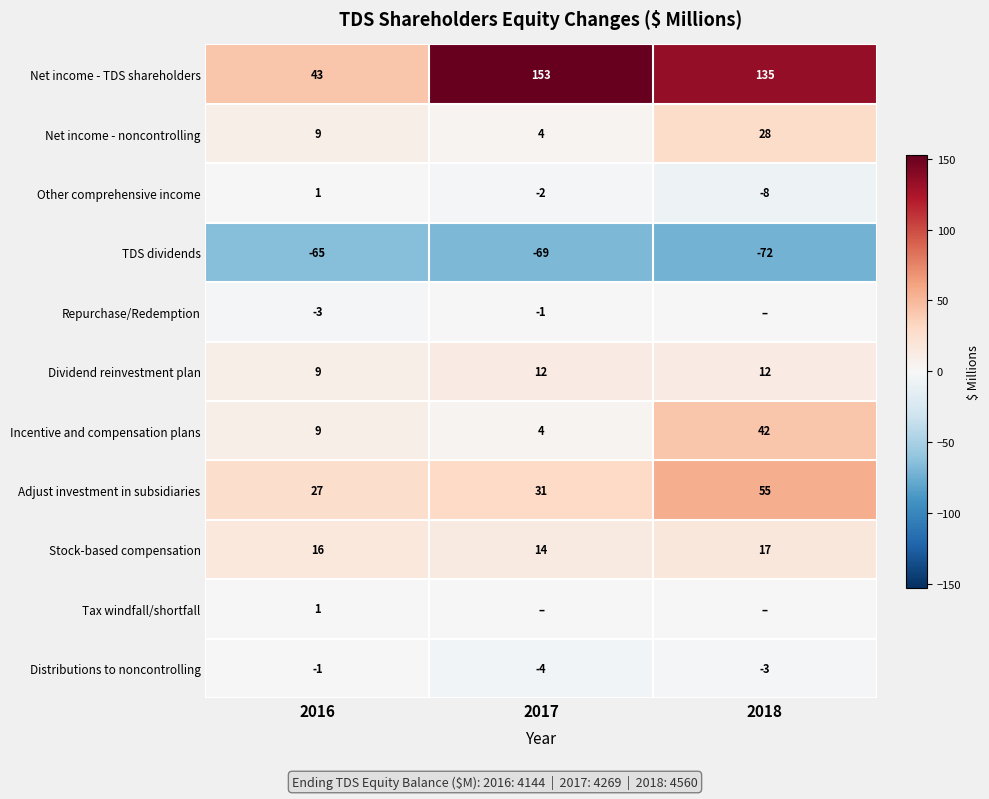

At which label does Dividend reinvestment plan reach its minimum?

2016